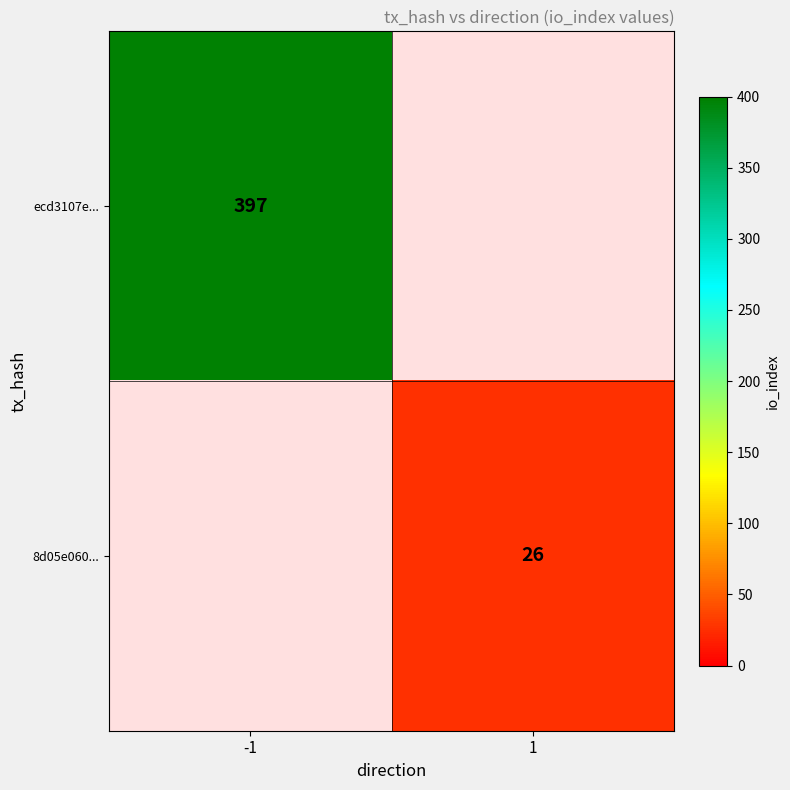

Which series has the widest spread of values?

ecd3107e...